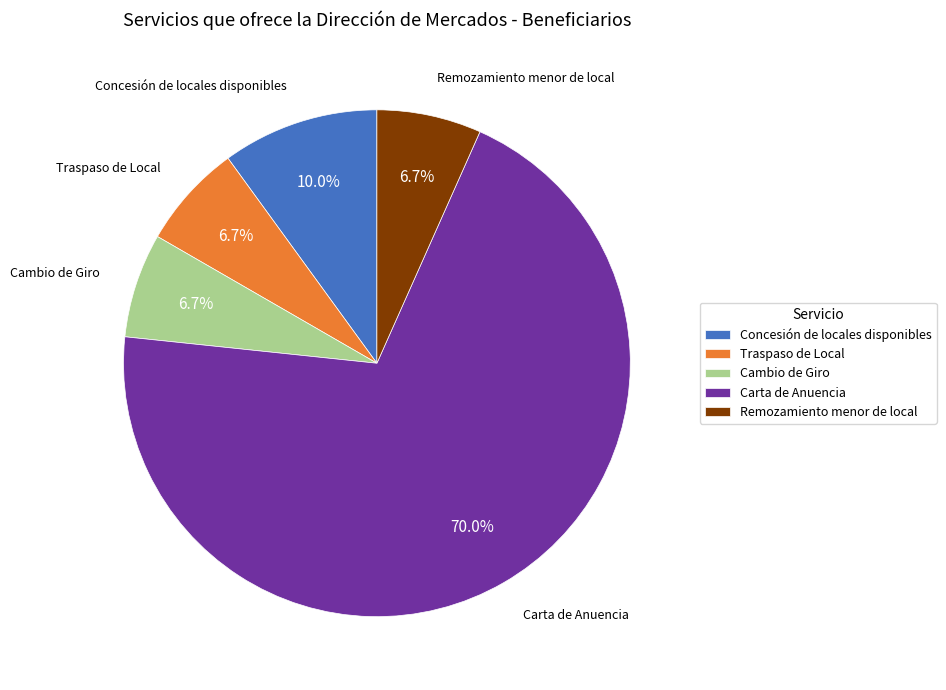

Does Concesión de locales disponibles represent more than half of the total?

No